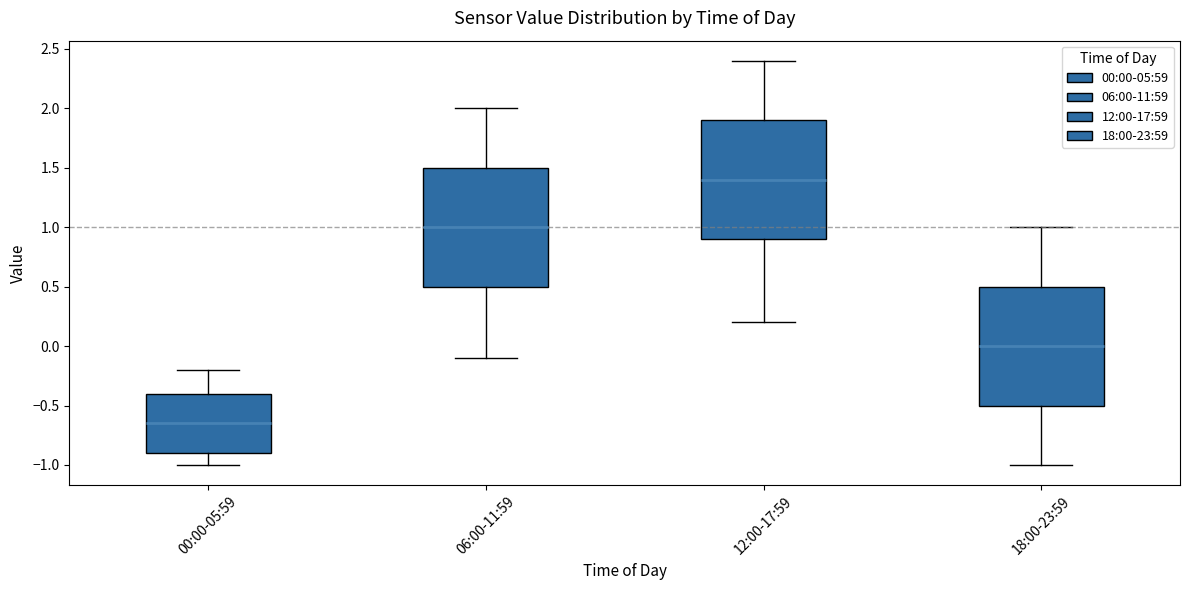

Reading left to right, read every box against the y-axis: the position of its median line, the range the box covers, and the ends of its whiskers. The values are not printed on the chart, so give them approximately, as read against the axis.

00:00-05:59: median -0.65, box -0.90 to -0.40, whiskers -1.00 to -0.20
06:00-11:59: median 1.00, box 0.50 to 1.50, whiskers -0.10 to 2.00
12:00-17:59: median 1.40, box 0.90 to 1.90, whiskers 0.20 to 2.40
18:00-23:59: median 0.00, box -0.50 to 0.50, whiskers -1.00 to 1.00